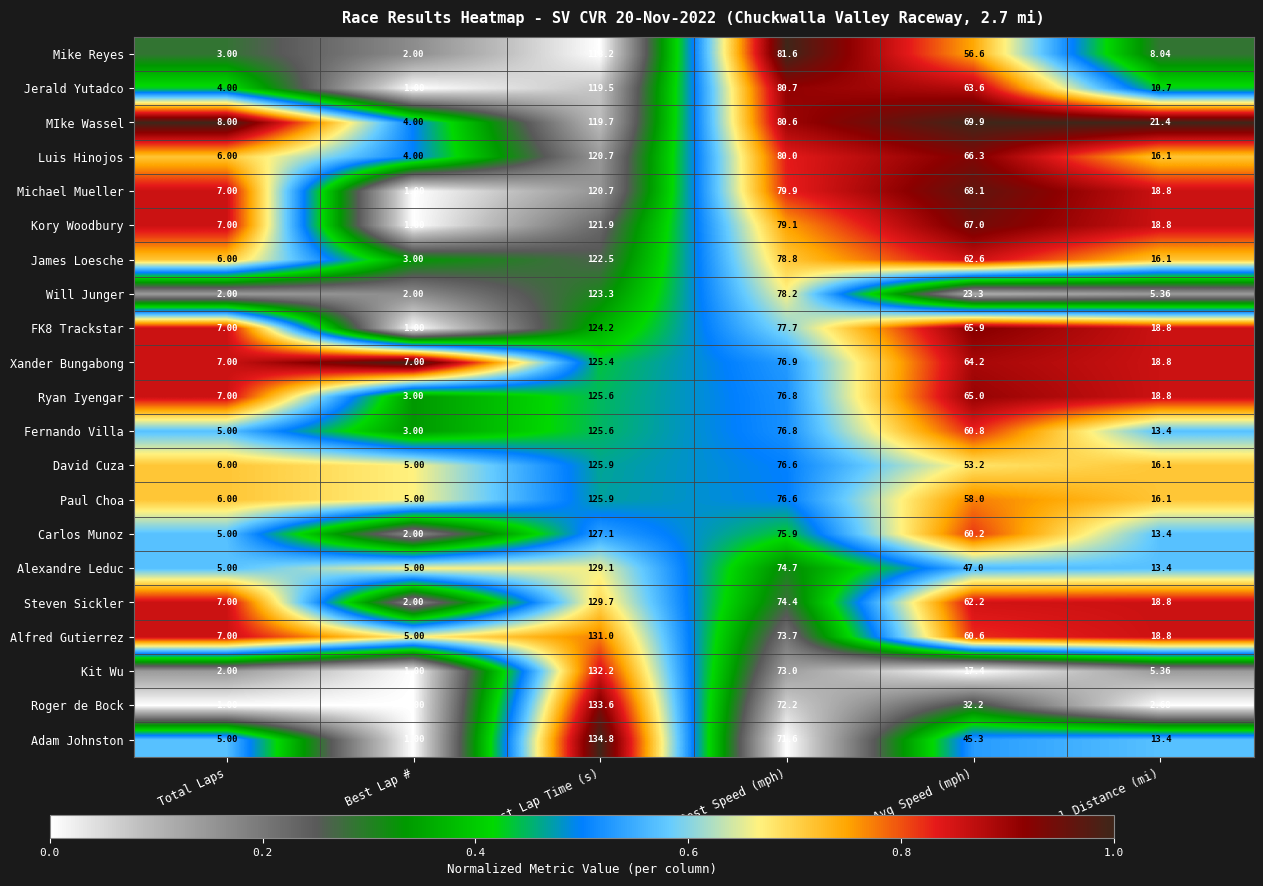

Where is Mike Reyes nearest to the value 60?

Avg Speed (mph)